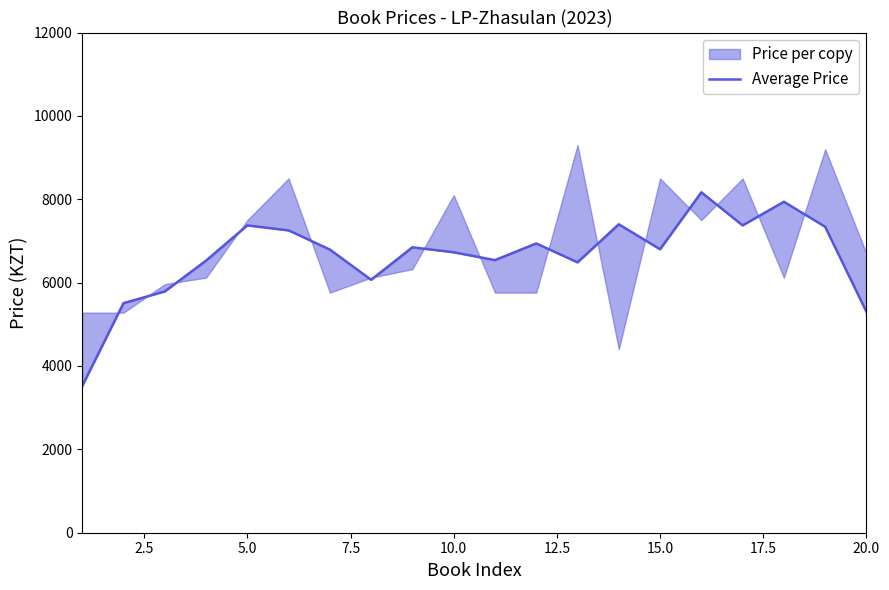

What is the average value?

6634.7